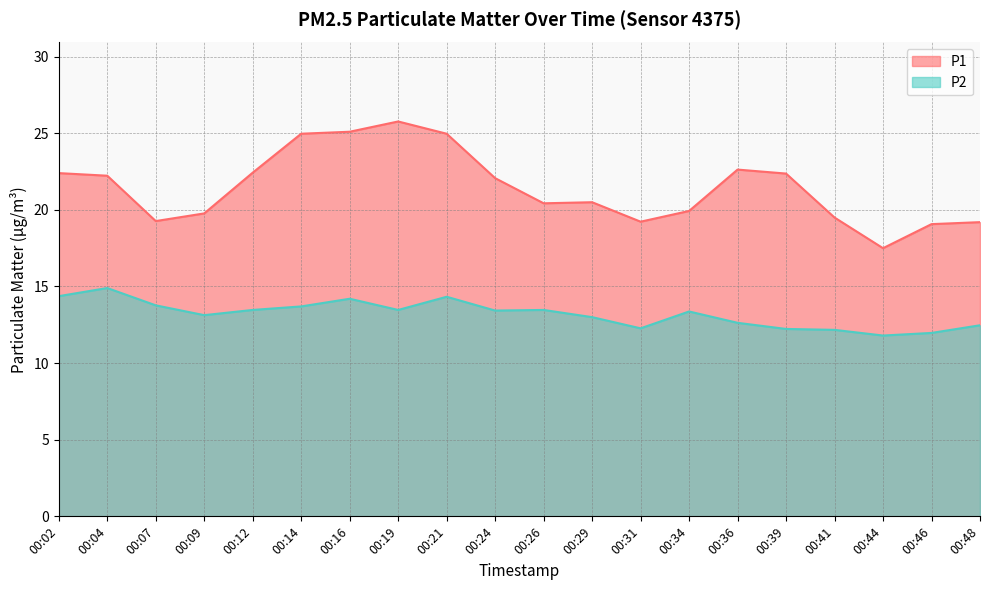

Reading left to right, extract all data points from this chart.

P1: 00:02=22.4	00:04=22.2	00:07=19.3	00:09=19.8	00:12=22.4	00:14=25.0	00:16=25.1	00:19=25.8	00:21=25.0	00:24=22.1	00:26=20.4	00:29=20.5	00:31=19.2	00:34=19.9	00:36=22.6	00:39=22.4	00:41=19.5	00:44=17.5	00:46=19.1	00:48=19.2
P2: 00:02=14.4	00:04=14.9	00:07=13.8	00:09=13.1	00:12=13.5	00:14=13.7	00:16=14.2	00:19=13.5	00:21=14.3	00:24=13.4	00:26=13.5	00:29=13.0	00:31=12.3	00:34=13.4	00:36=12.6	00:39=12.2	00:41=12.2	00:44=11.8	00:46=12.0	00:48=12.5